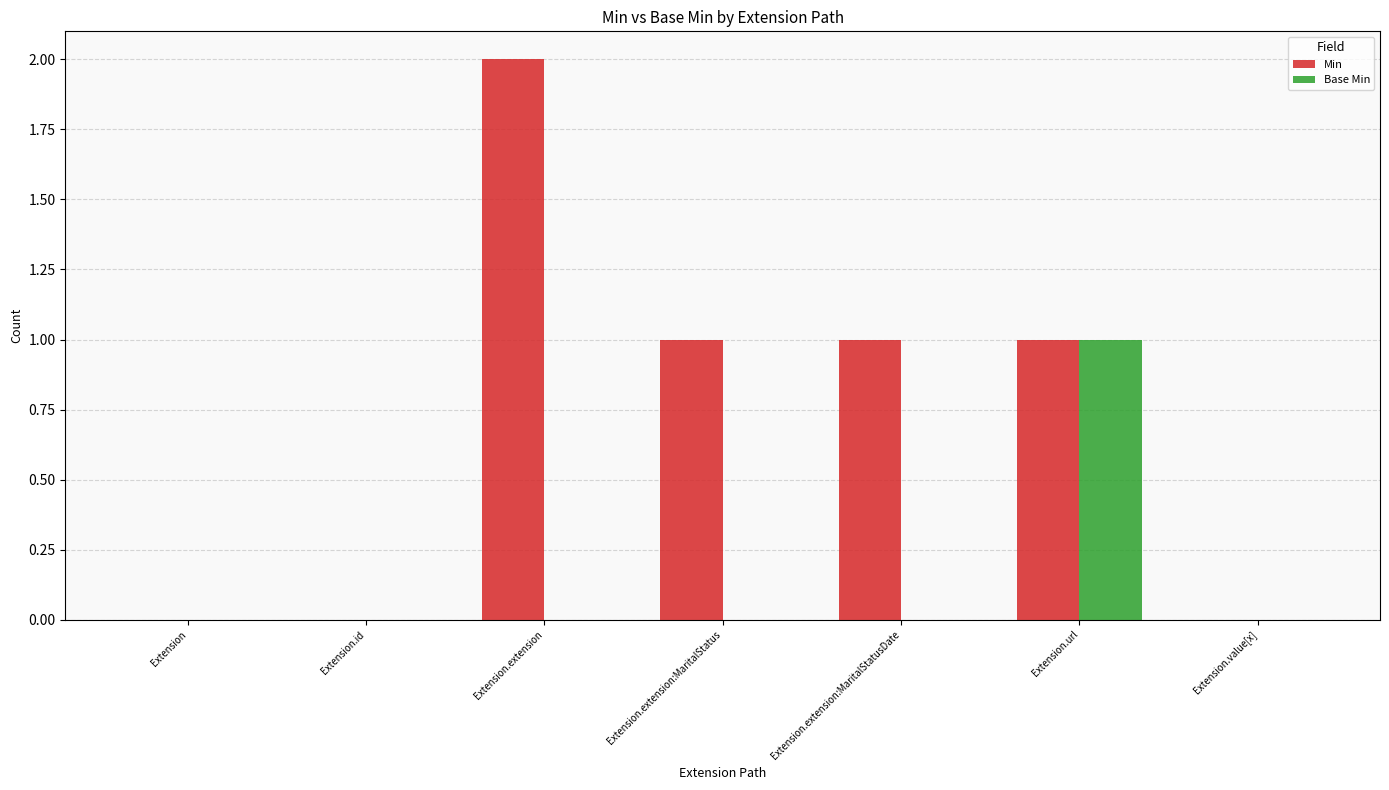

Reading left to right, transcribe all the data shown in this chart.

Min: 0	0	2	1	1	1	0
Base Min: 0	0	0	0	0	1	0